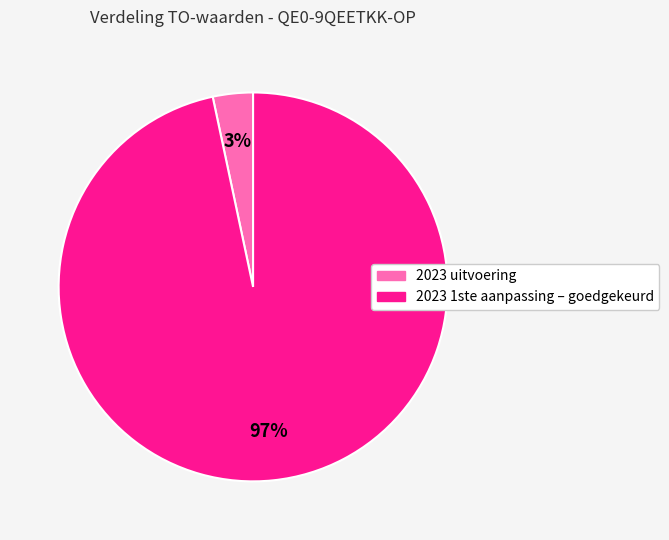

Is there a majority slice in this chart?

Yes